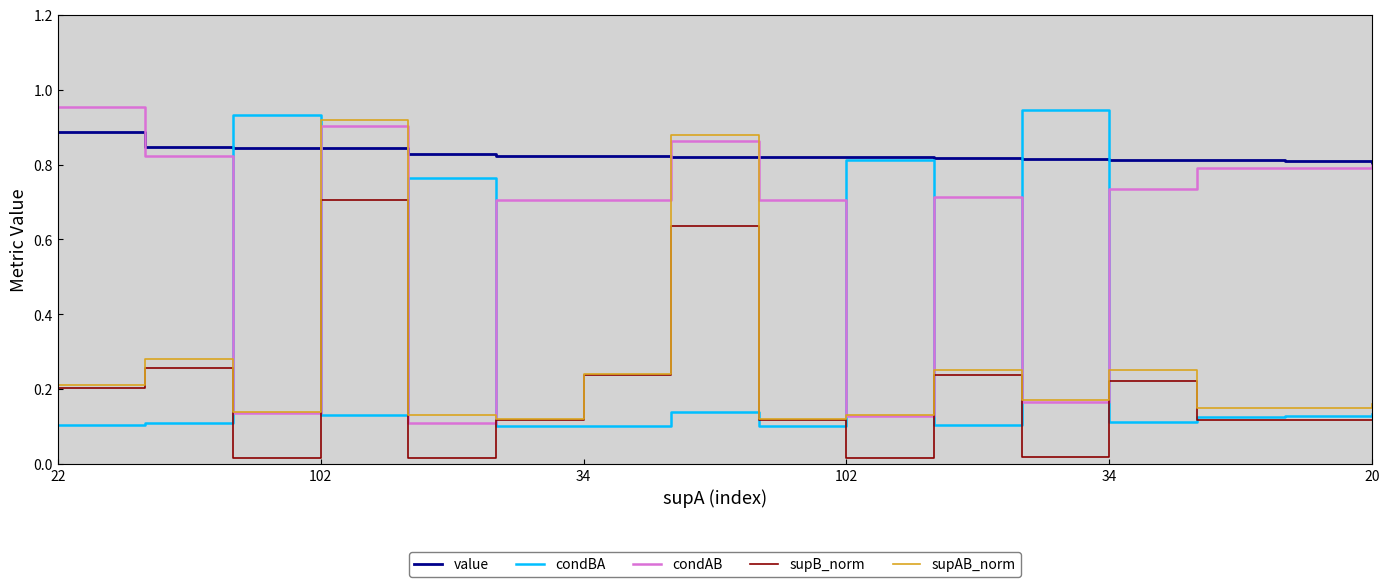

Which has a higher value, 8 or 12?

8